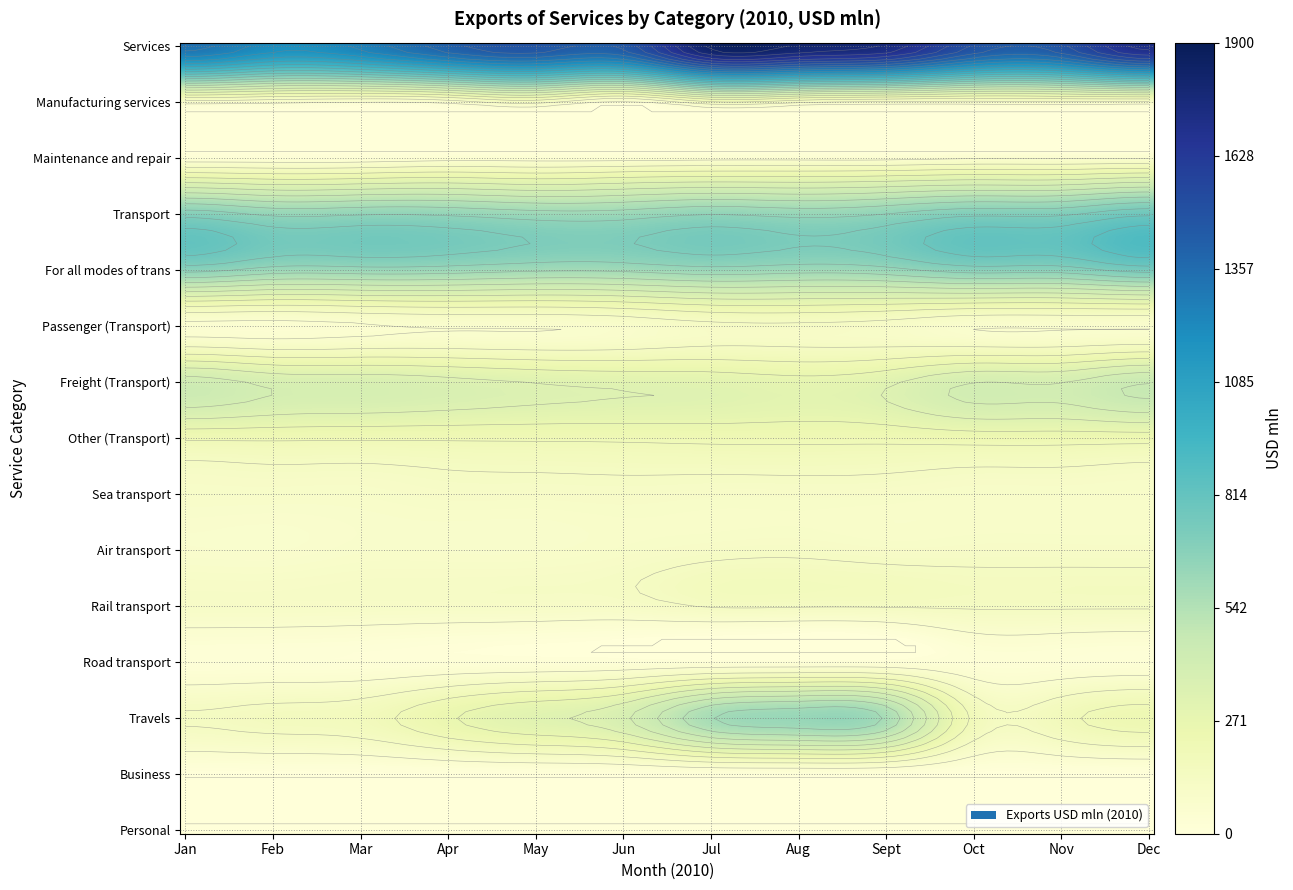

Is it true that Services equals 490 at Dec?

False